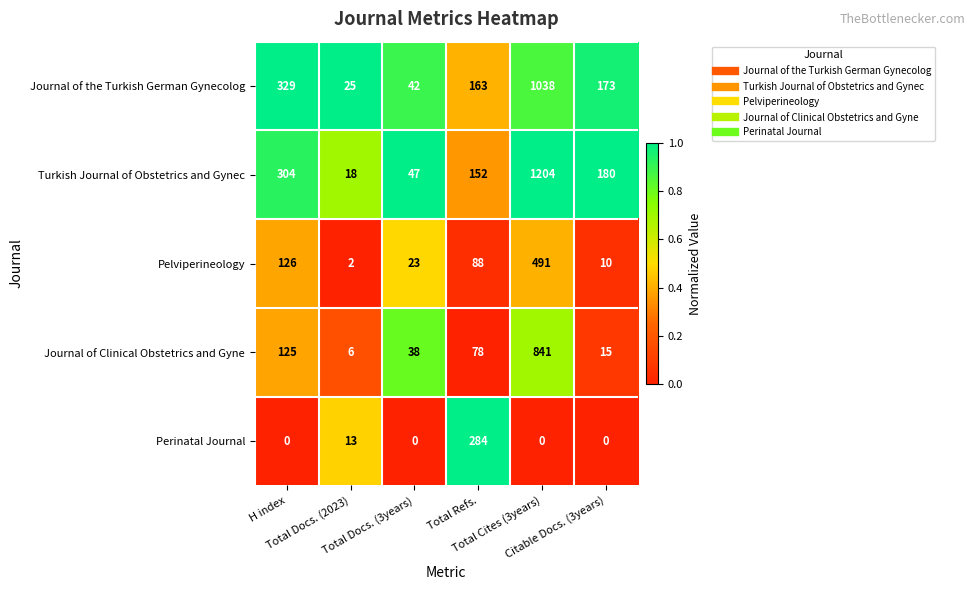

What is the minimum value for Journal of Clinical Obstetrics and Gyne?

6